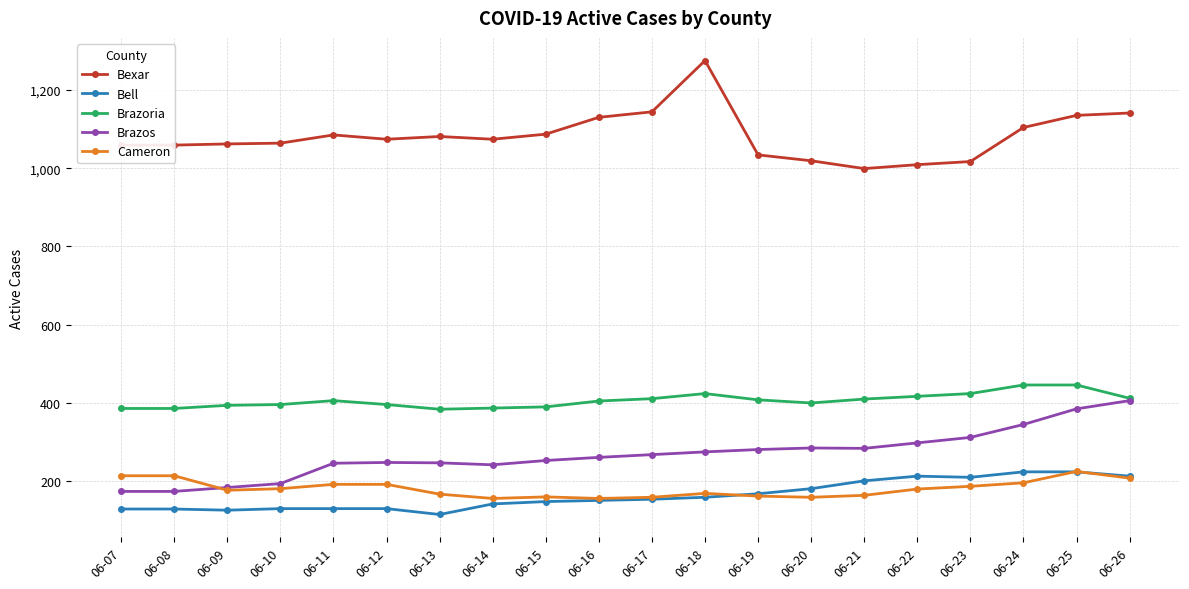

What is the value of the Brazos point at the 4th from the left?

194